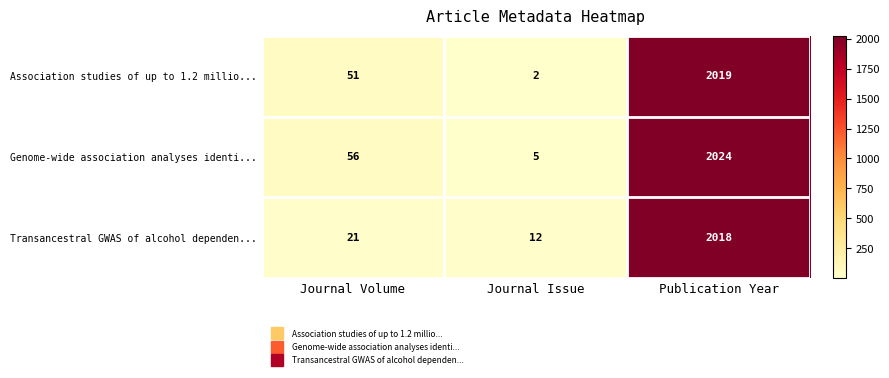

How many series are shown in this chart?

3